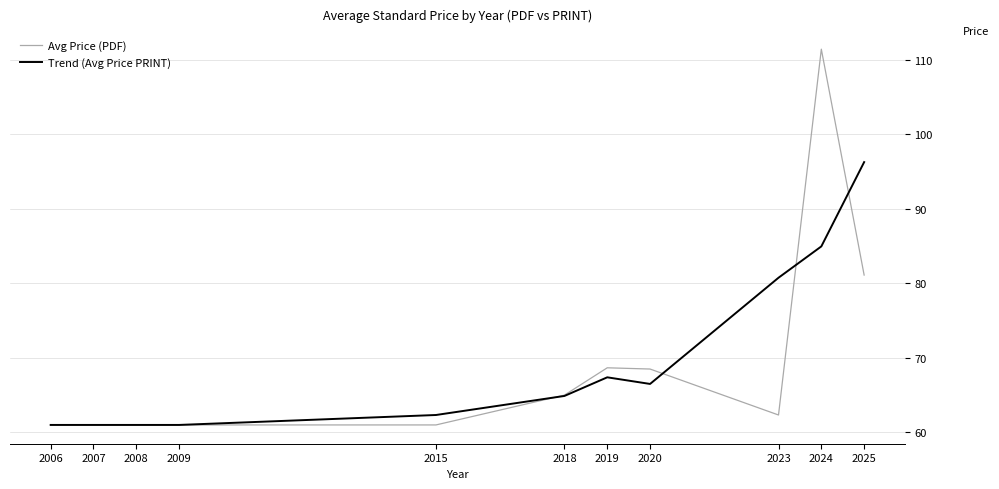

Where does the Trend (Avg Price PRINT) series first go above 64?

2018